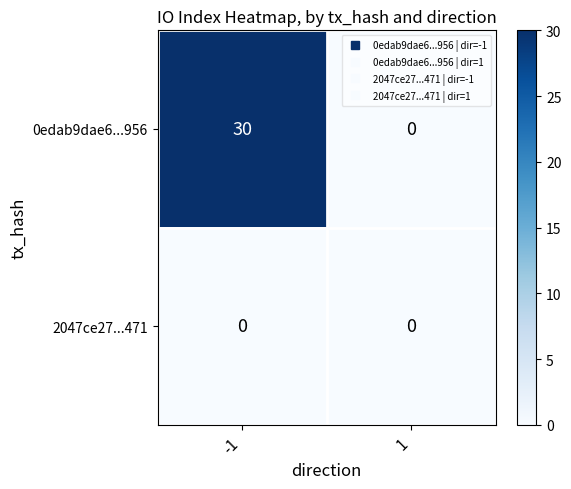

What is the difference between the highest and lowest values at -1?

30